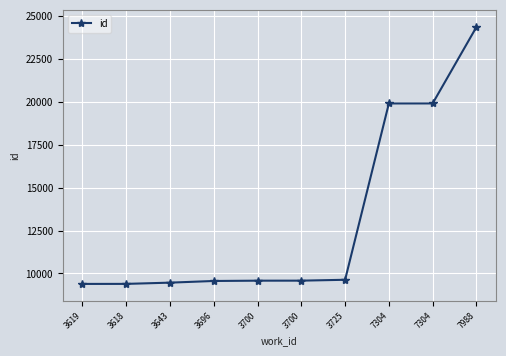

What is the greatest value displayed?

24339